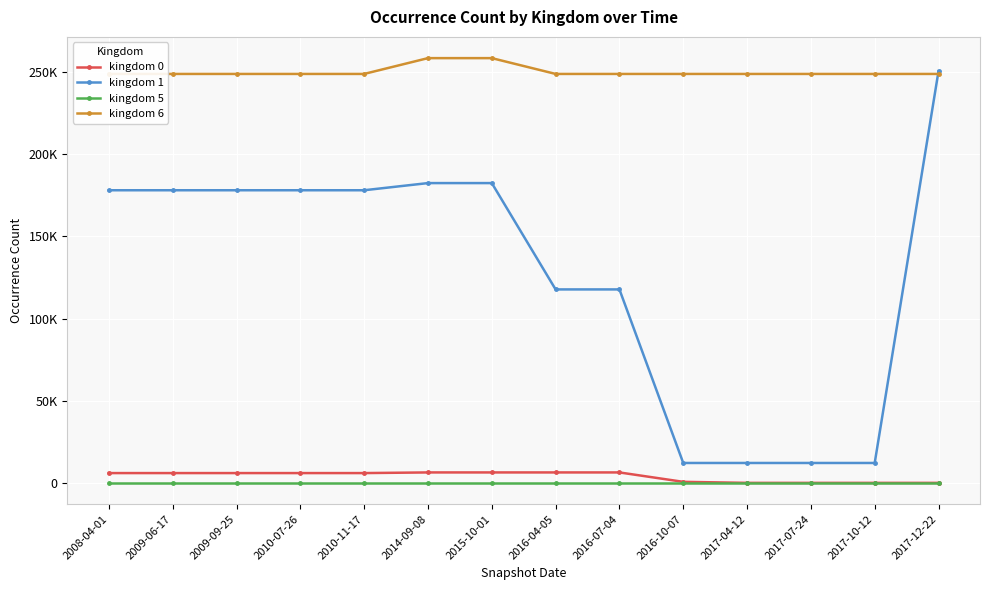

True or false: kingdom 6 has a value of 145582 at 2010-07-26.

False